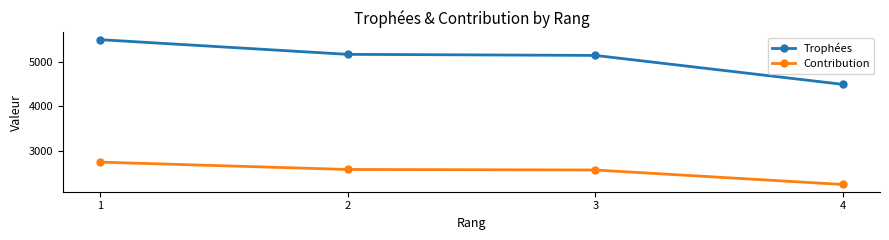

At which label does Trophées first exceed 5170?

1